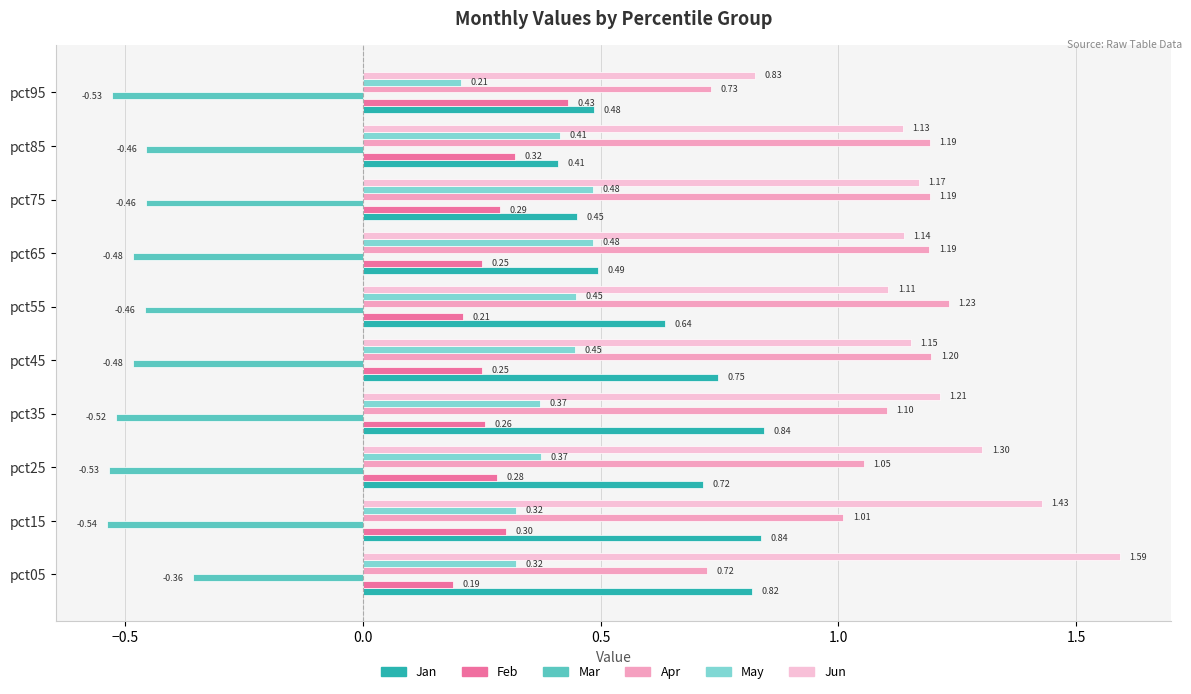

What is the sum of the Mar values at pct05 and pct85?

-0.8